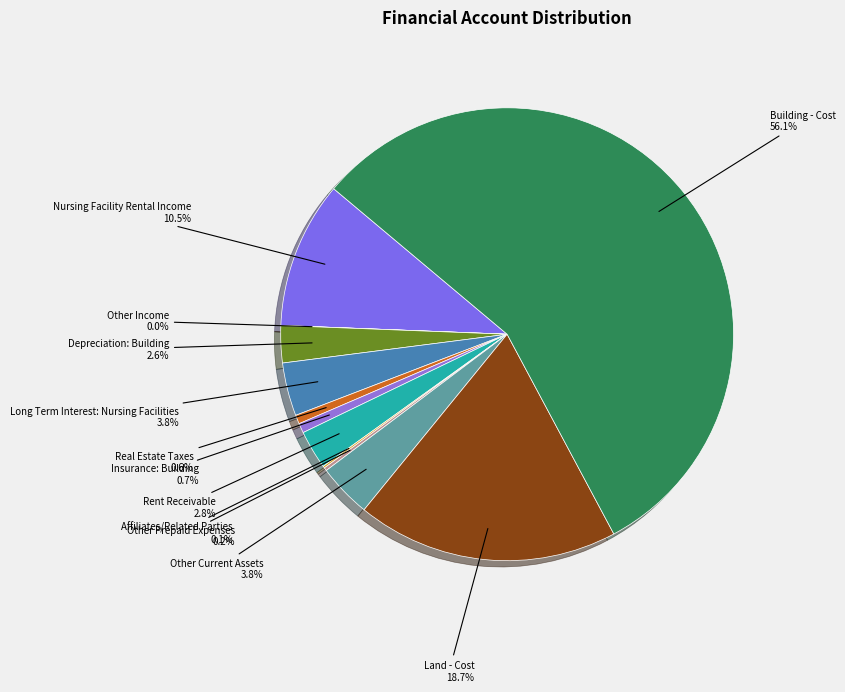

Which has a higher value, Depreciation: Building or Real Estate Taxes?

Depreciation: Building